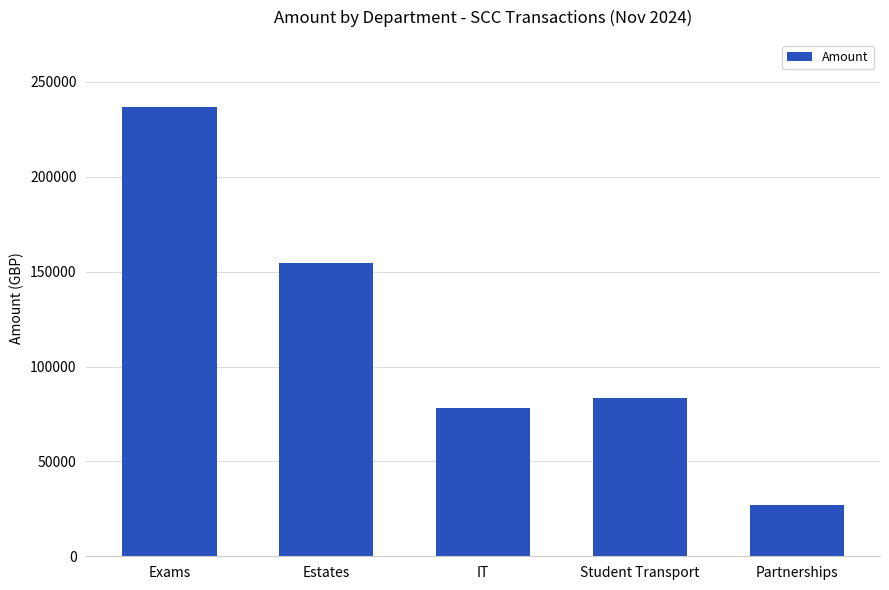

Approximately how many times larger is the value at IT compared to Estates?

0.5